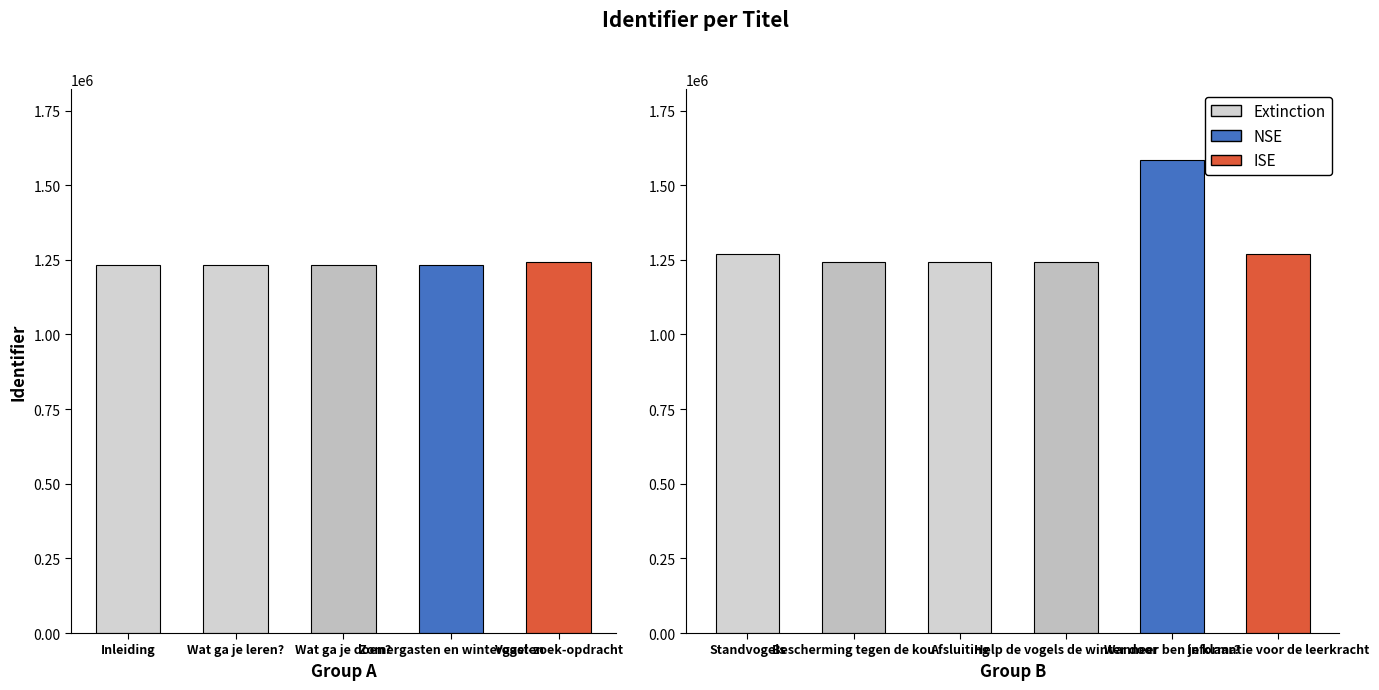

Rank the categories by value from lowest to highest.

Inleiding, Wat ga je leren?, Wat ga je doen?, Zomergasten en wintergasten, Vogel-zoek-opdracht, Bescherming tegen de kou, Afsluiting, Help de vogels de winter door, Standvogels, Informatie voor de leerkracht, Wanneer ben je klaar?